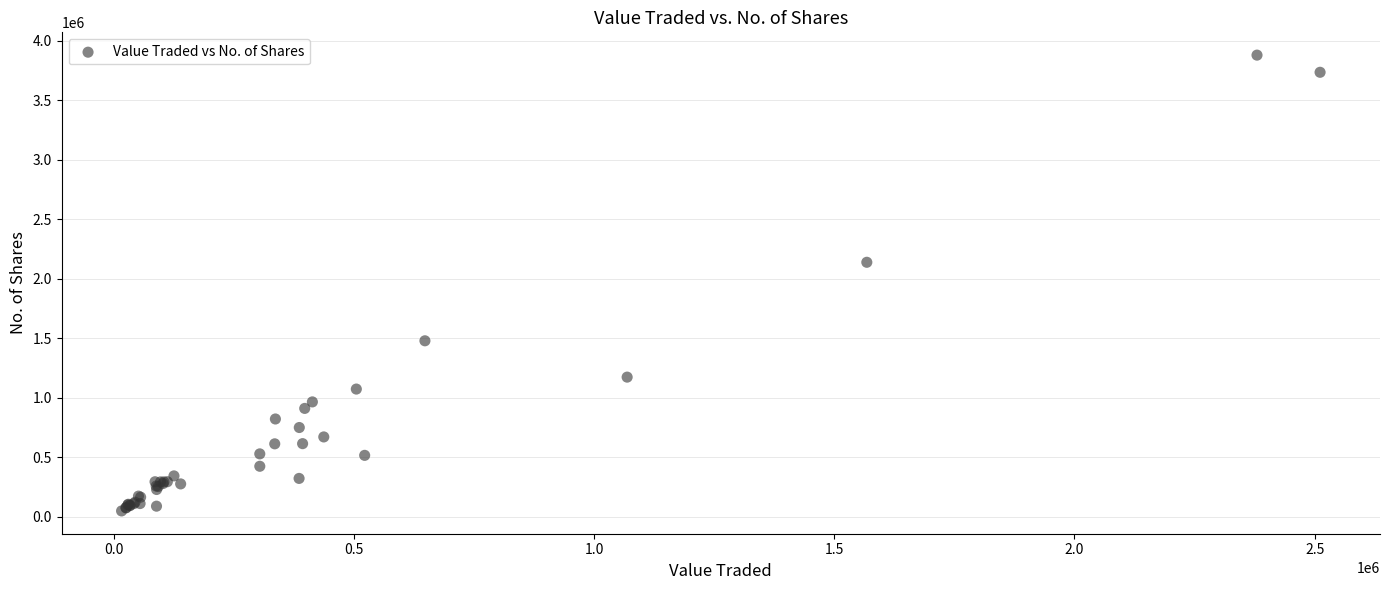

What Y value in the scatter plot is closest to 1964065?

2138491